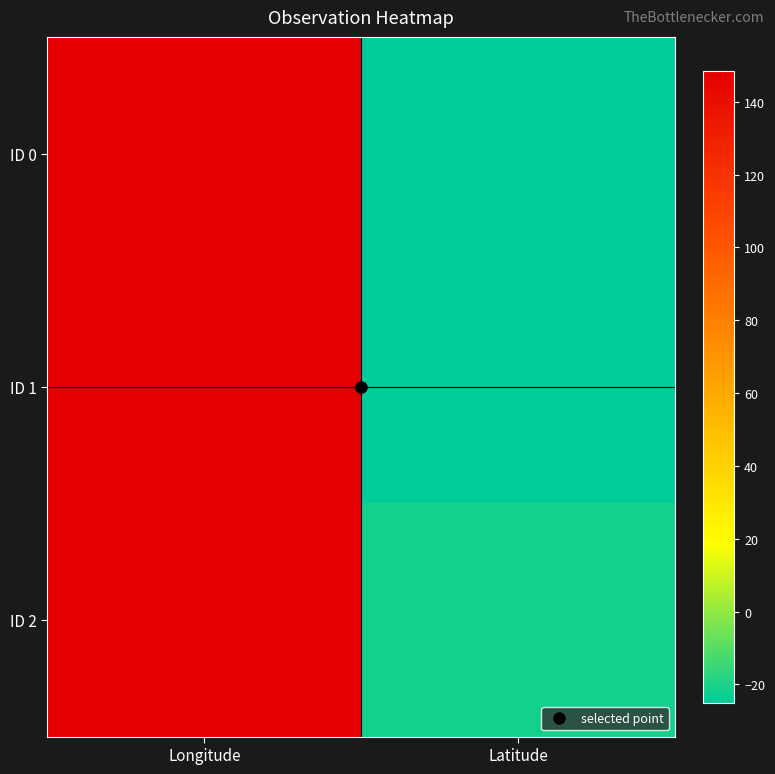

At which category is the sum across all series the highest?

Longitude